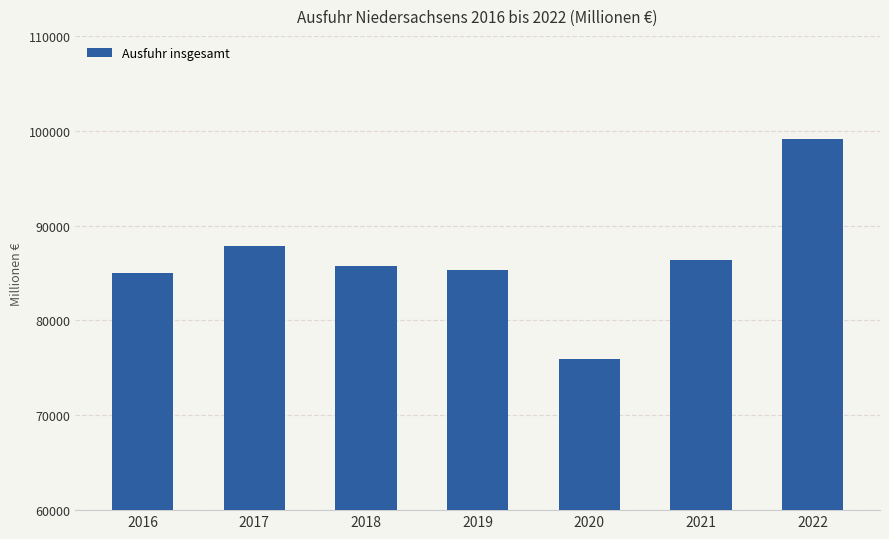

Are the bars grouped side by side (vs. stacked)?

No